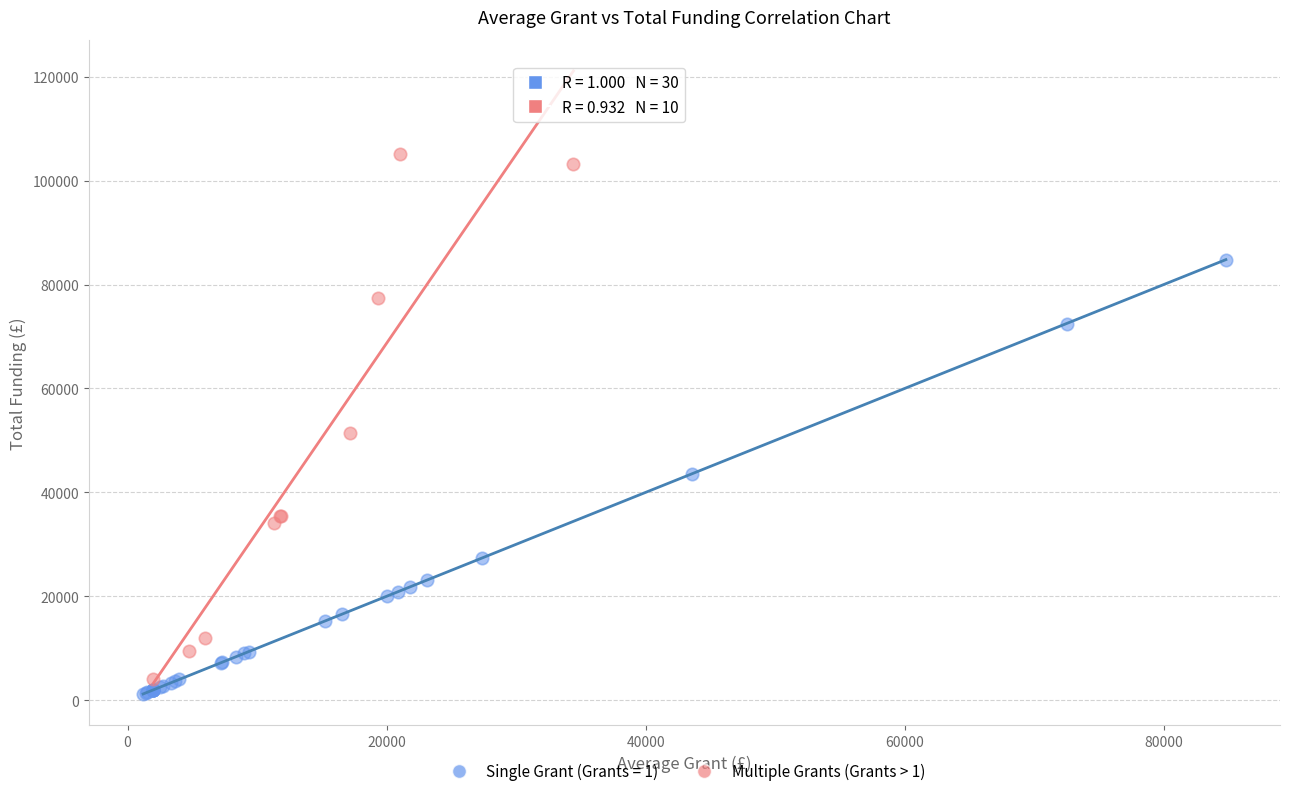

Which series contains the highest Y value?

Multiple Grants (Grants > 1)